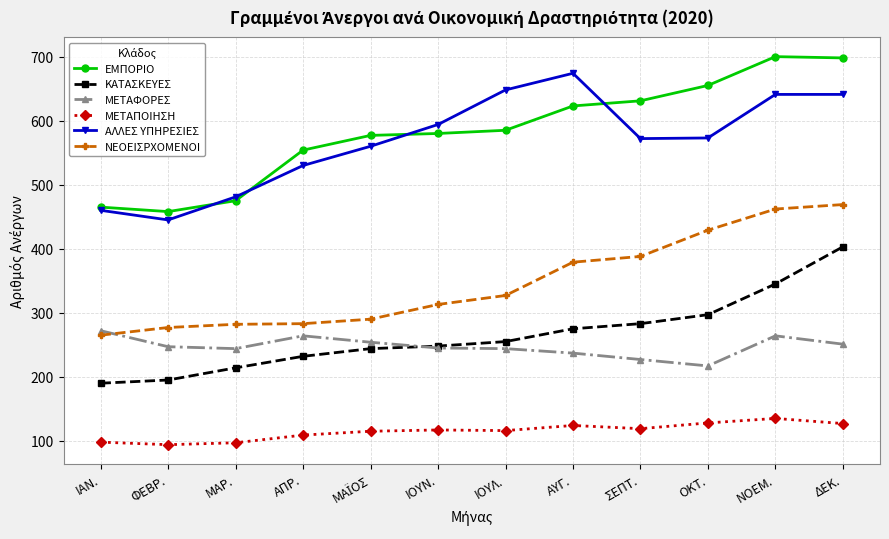

Which series changed the most between ΙΟΥΛ. and ΔΕΚ.?

ΚΑΤΑΣΚΕΥΕΣ